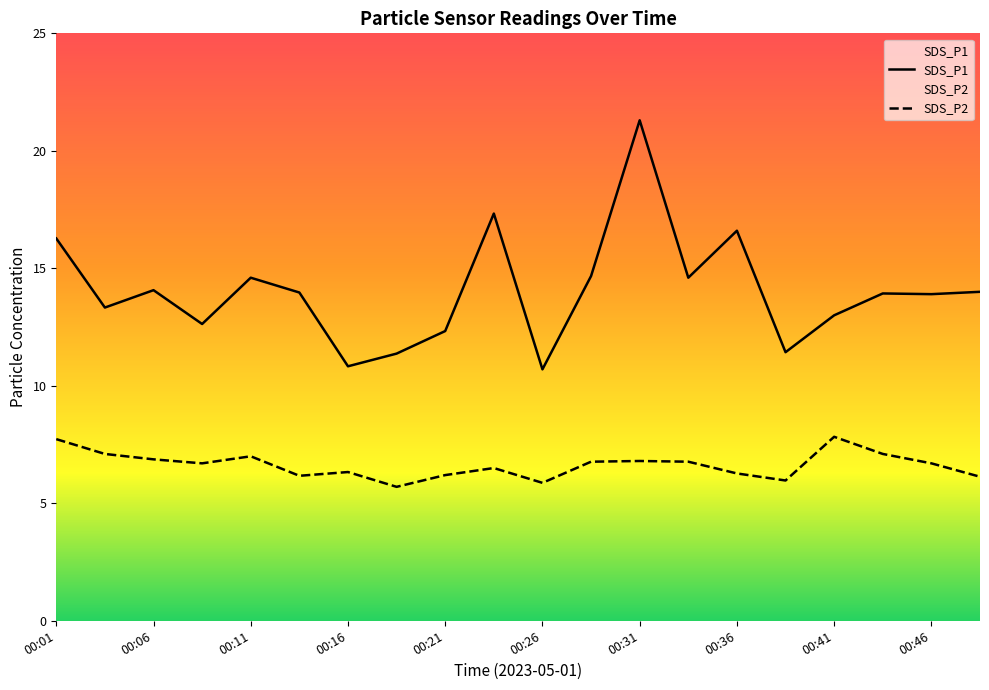

How many data points in SDS_P1 are above 13?

13